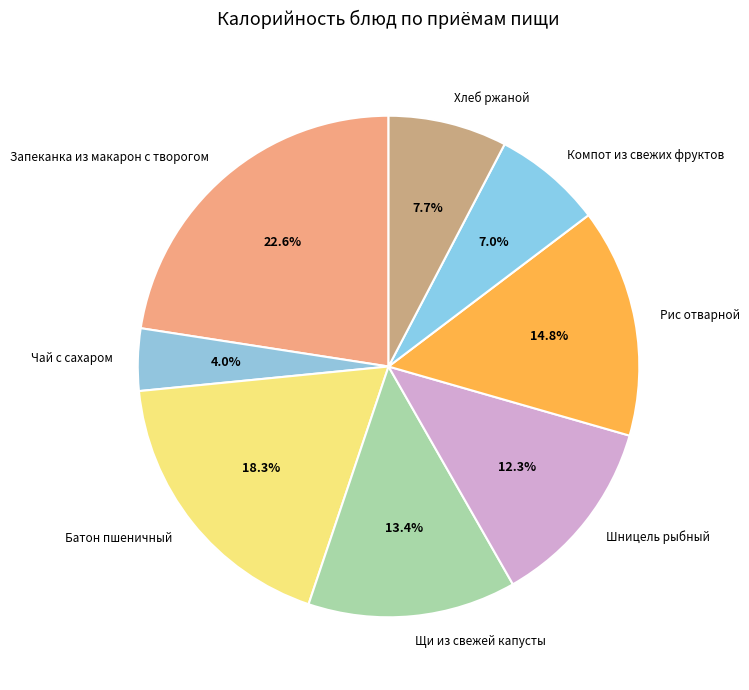

Which slice is the smallest?

Чай с сахаром